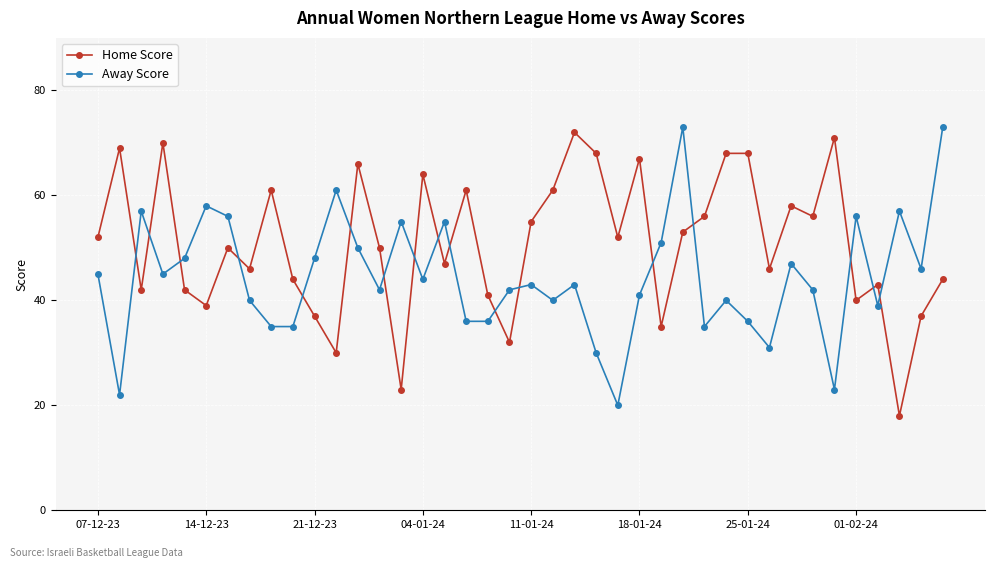

What is the minimum value for Away Score?

20